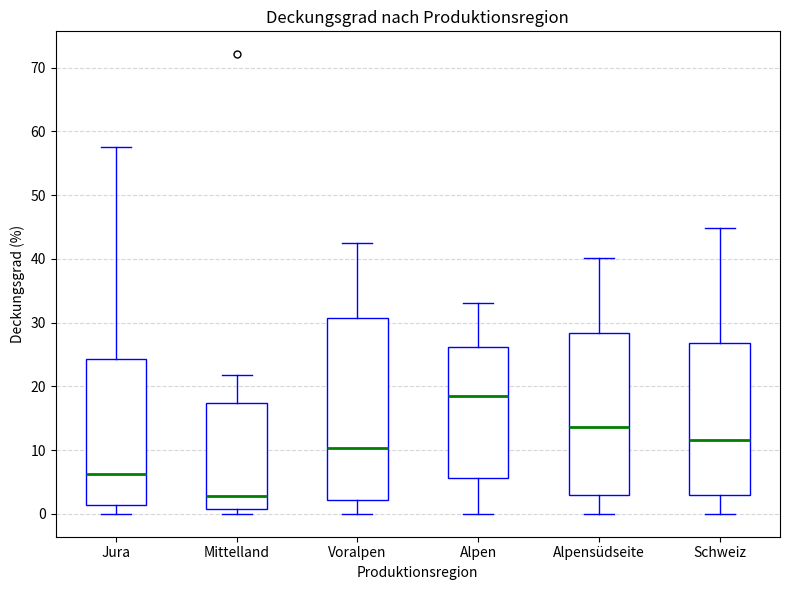

Comparing the boxes themselves (not the whiskers), which one is the tallest?

Voralpen